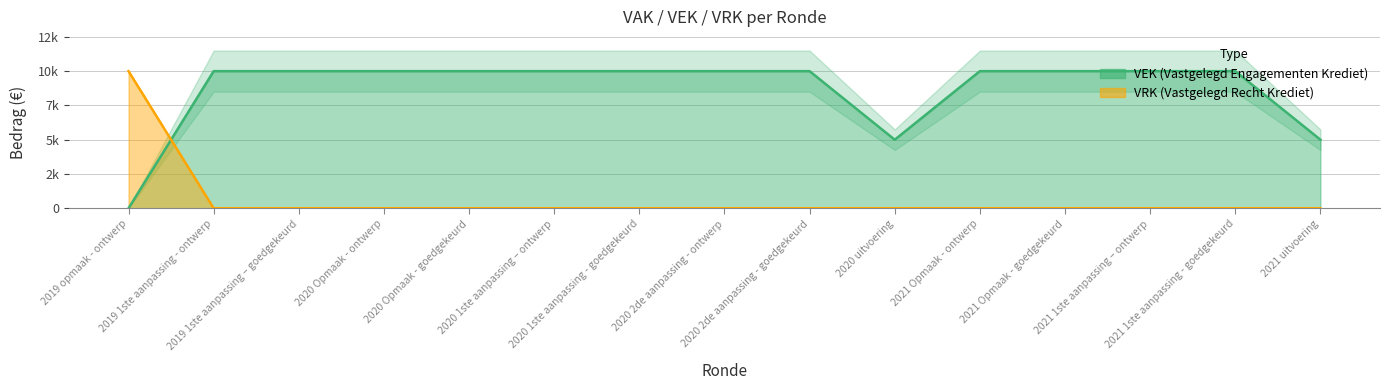

What is the total value across all series at 2021 Opmaak - ontwerp?

10000